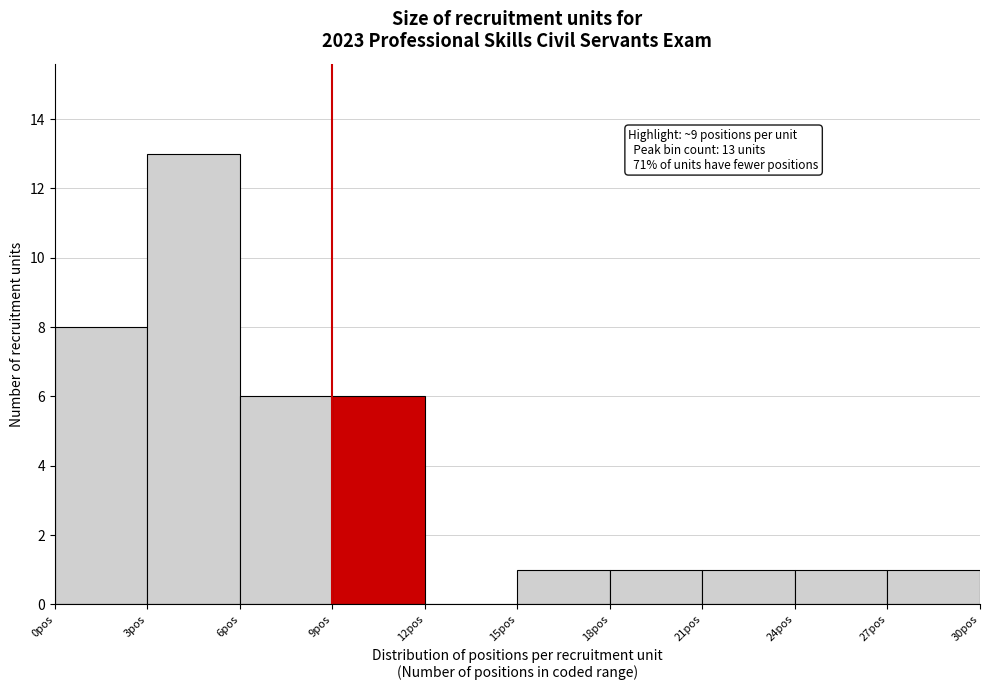

Over which range of the x-axis is the bar tallest?

3 to 6